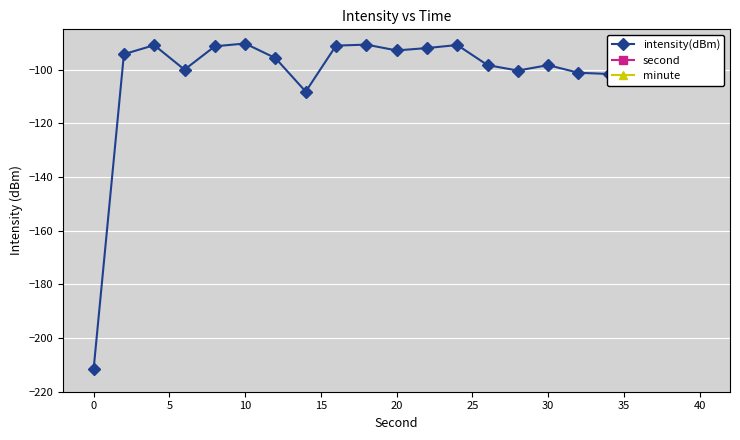

What is the maximum value for second?

38.0